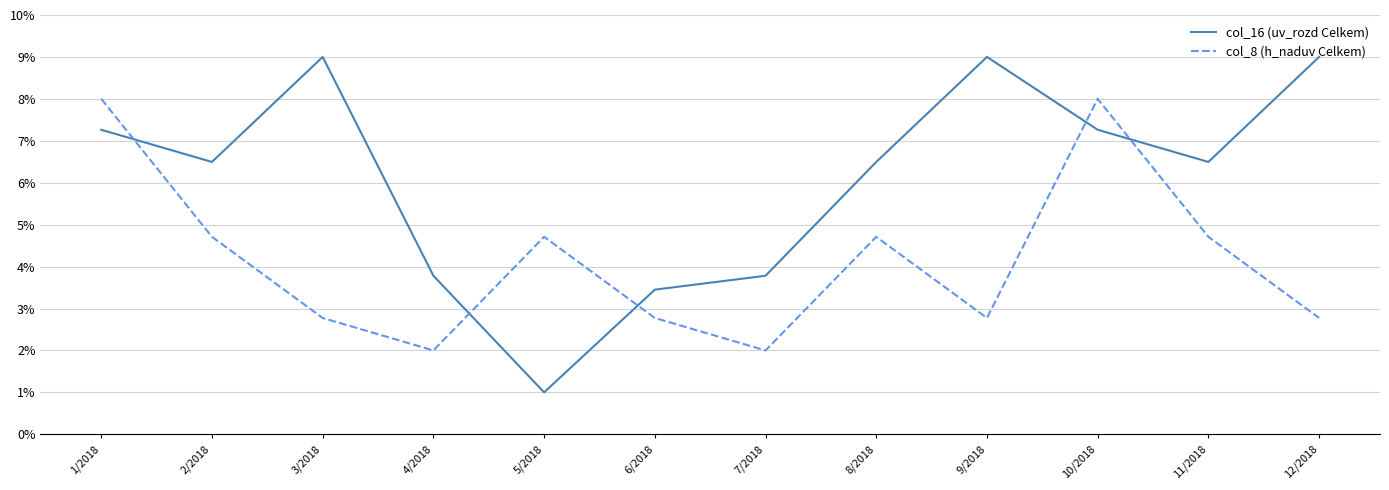

True or false: col_8 (h_naduv Celkem) has a value of 3.9 at 9/2018.

False